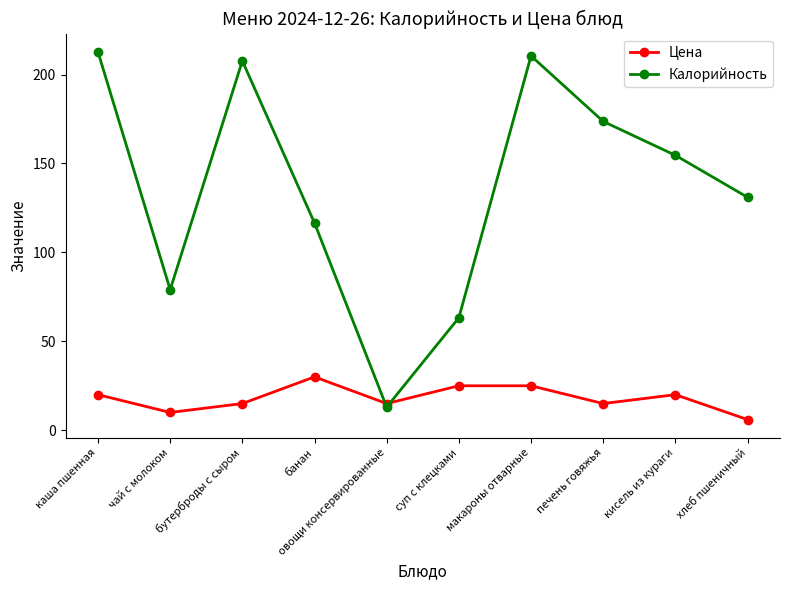

What is the total value across all series at суп с клецками?

88.3